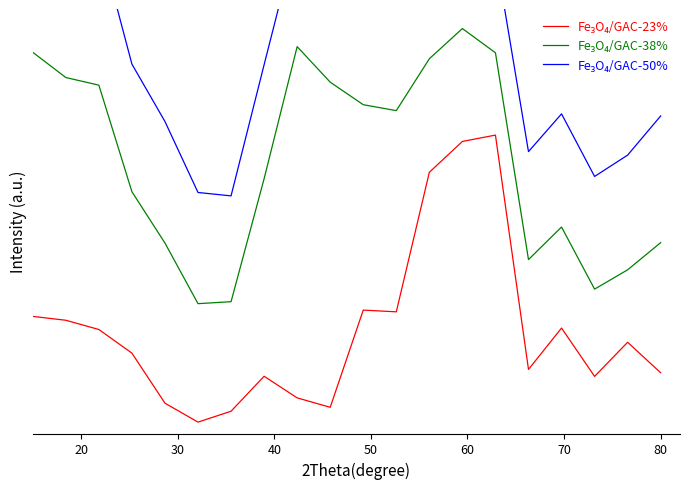

How many lines are shown in the chart?

3